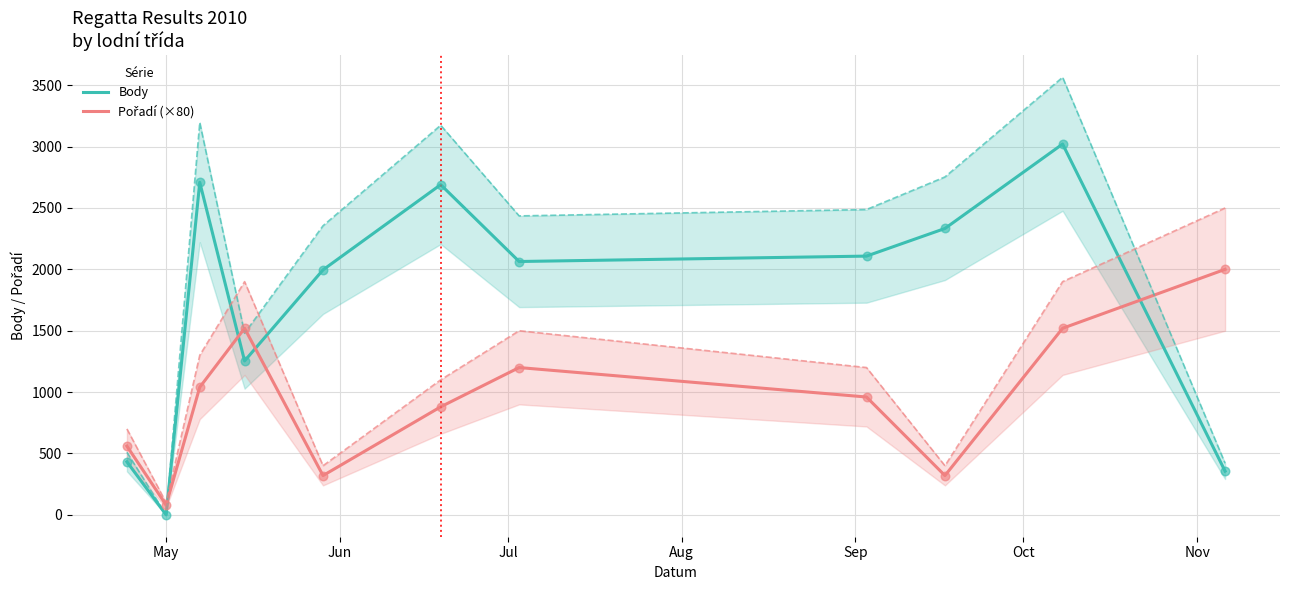

At how many categories does at least one series exceed 2143?

4